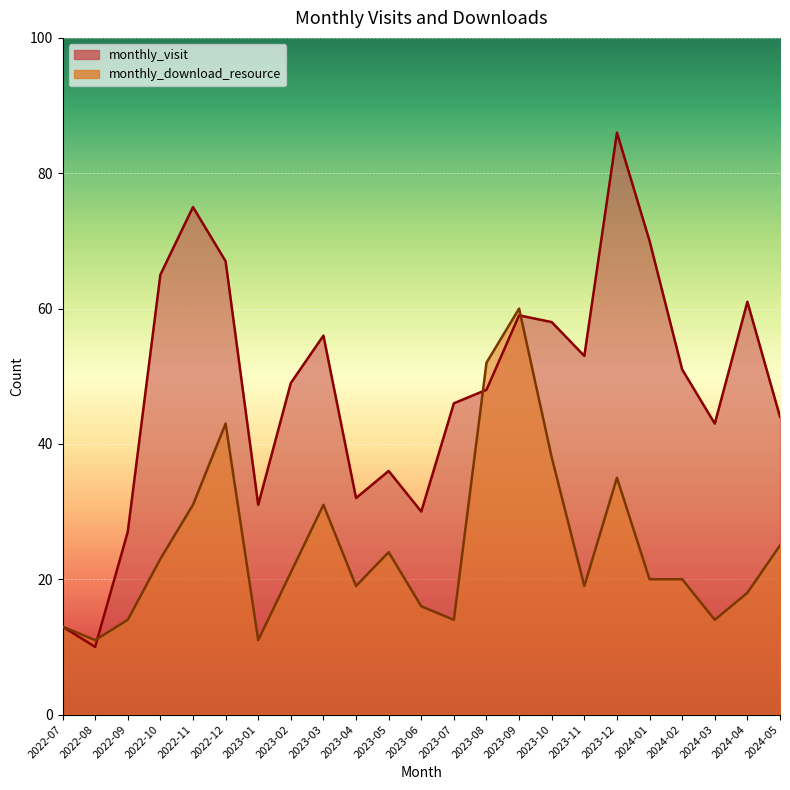

What is the label of the 2nd point from the left?

2022-08